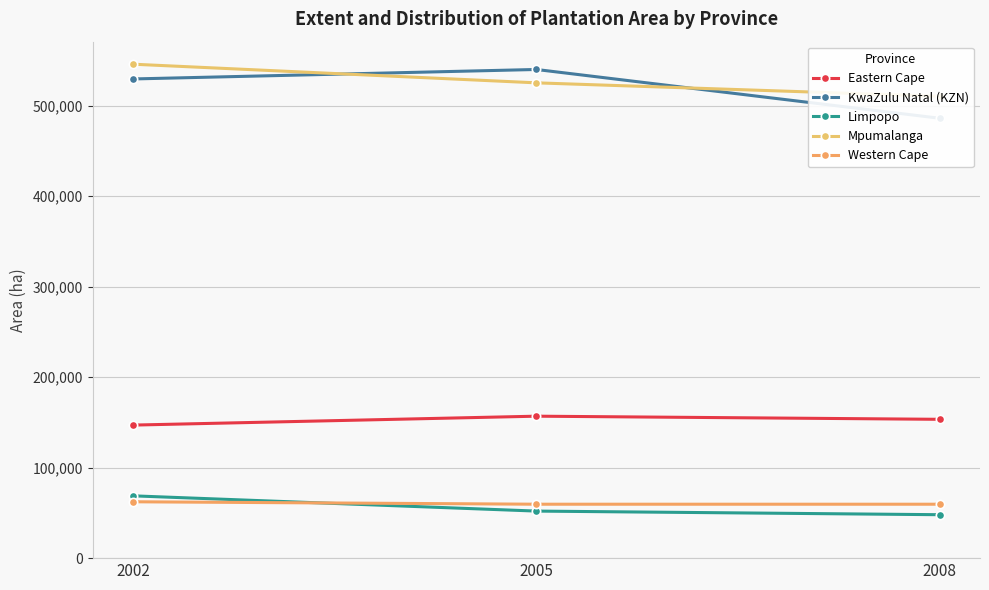

Is the value of KwaZulu Natal (KZN) at 2002 greater than the value of Mpumalanga at 2005?

Yes